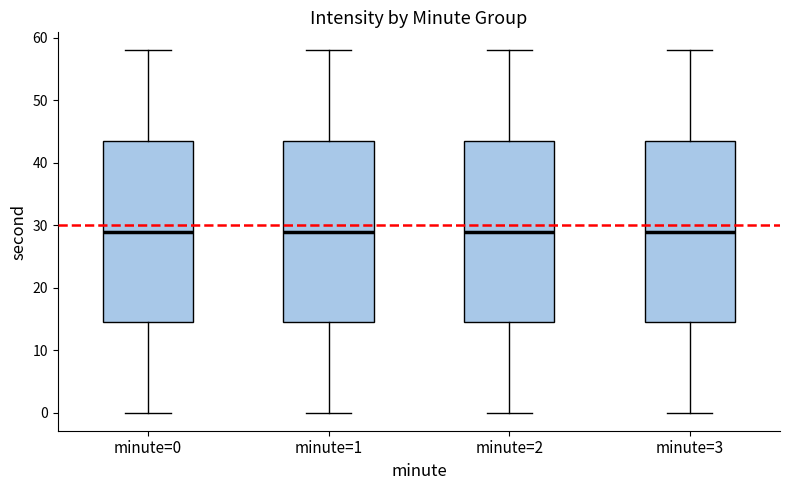

Reading left to right, transcribe this box plot: for each box, give where its median line is, the range the box spans, and where its two whiskers end, as read against the y-axis. The values are not printed on the chart, so give them approximately, as read against the axis.

minute=0: median 29, box 15 to 44, whiskers 0 to 58
minute=1: median 29, box 15 to 44, whiskers 0 to 58
minute=2: median 29, box 15 to 44, whiskers 0 to 58
minute=3: median 29, box 15 to 44, whiskers 0 to 58